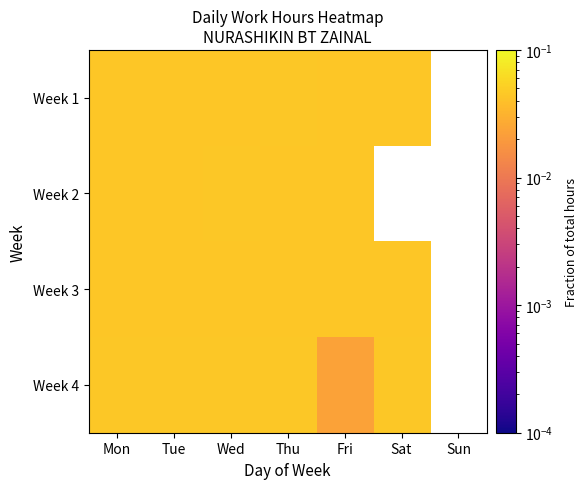

The Week 4 series shows 0.0 at Wed. True or false?

True